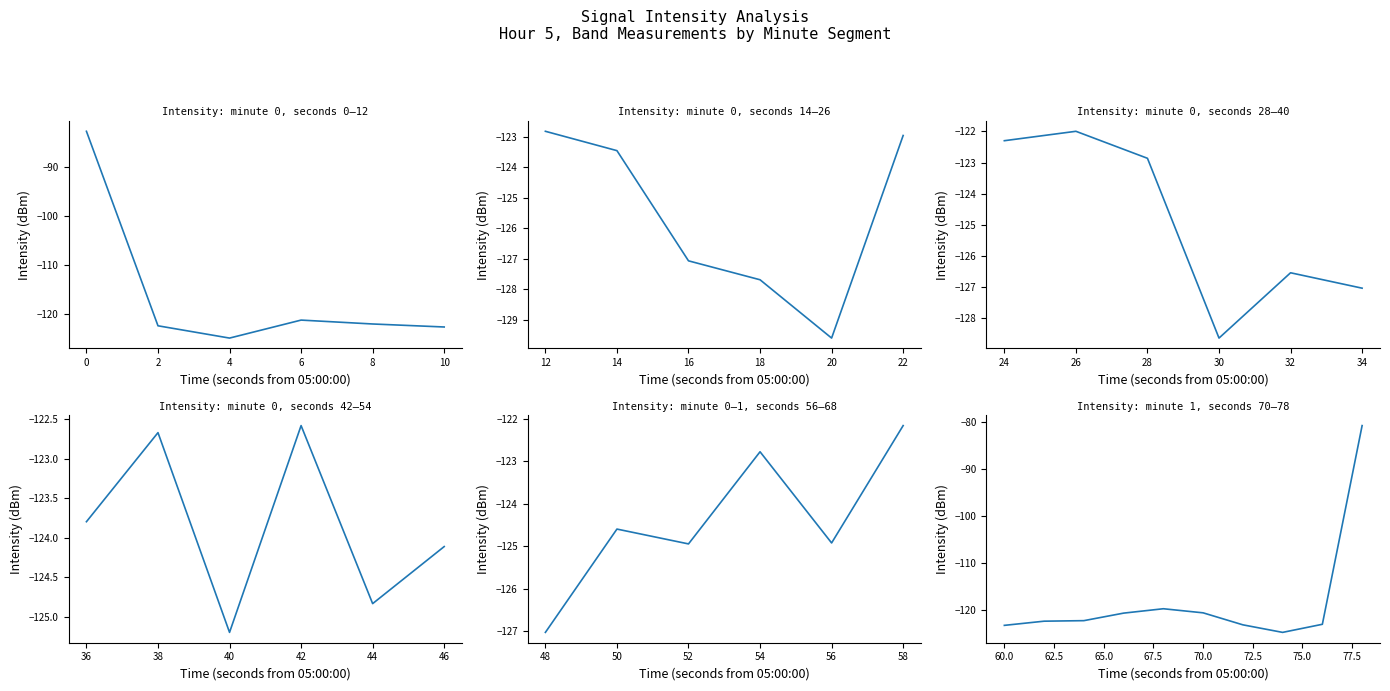

How many data points are above -122?

4